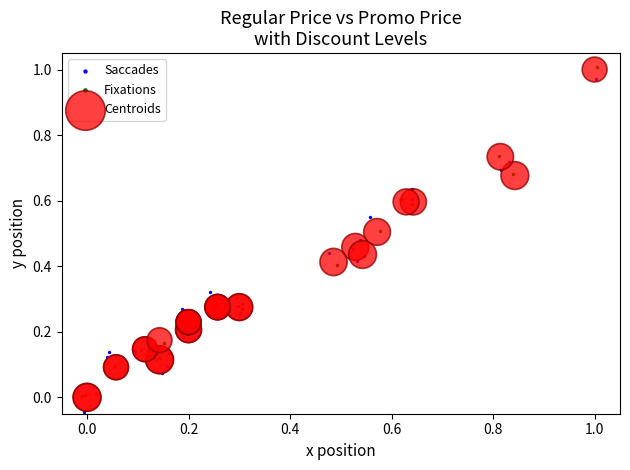

Which series reaches the minimum Y coordinate?

Saccades